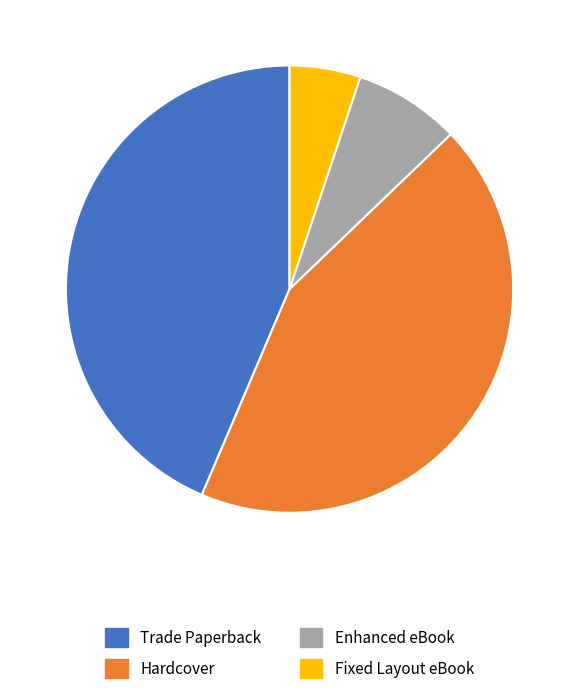

How many segments does this pie chart have?

4